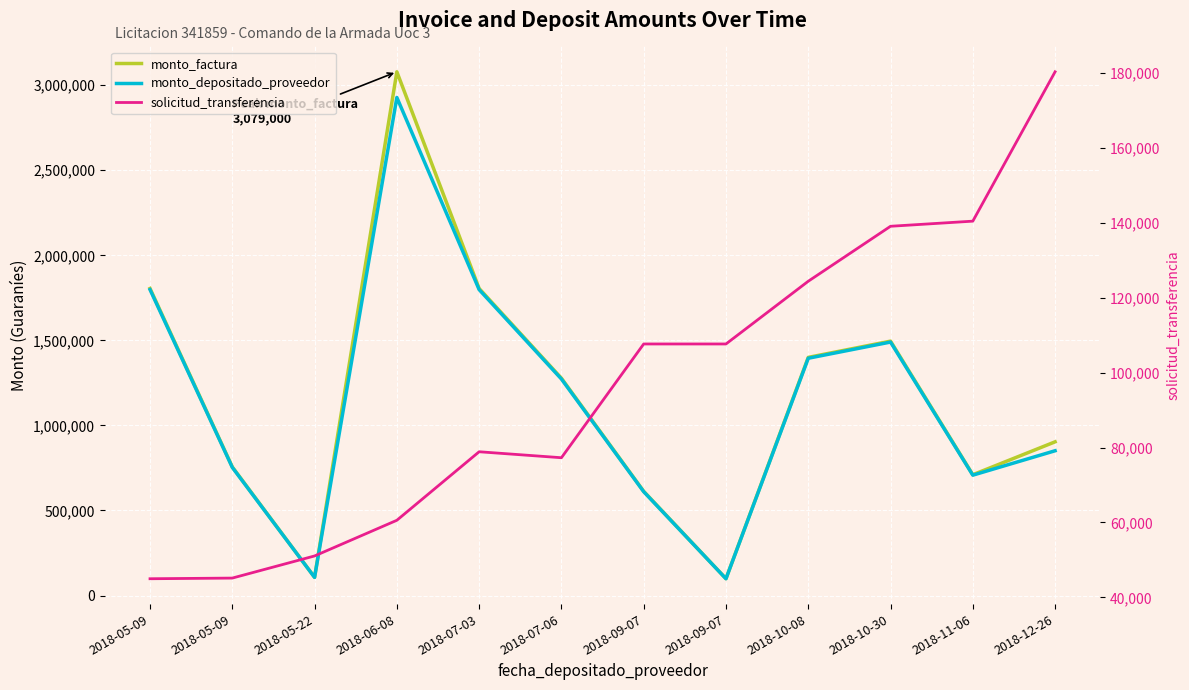

How many intersections are there between monto_factura and solicitud_transferencia?

2